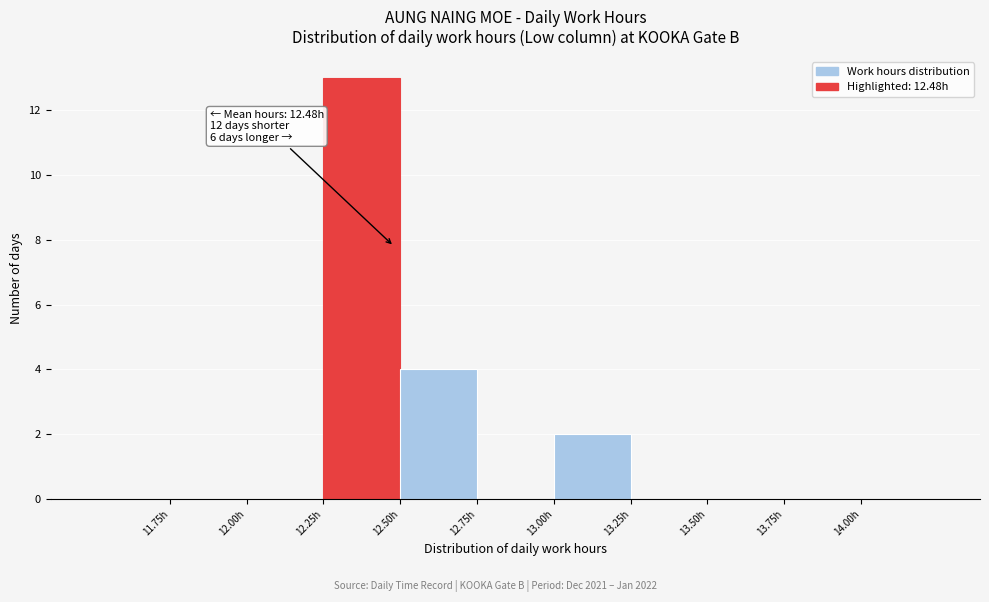

Which range on the x-axis has the tallest bar?

12.25 to 12.50